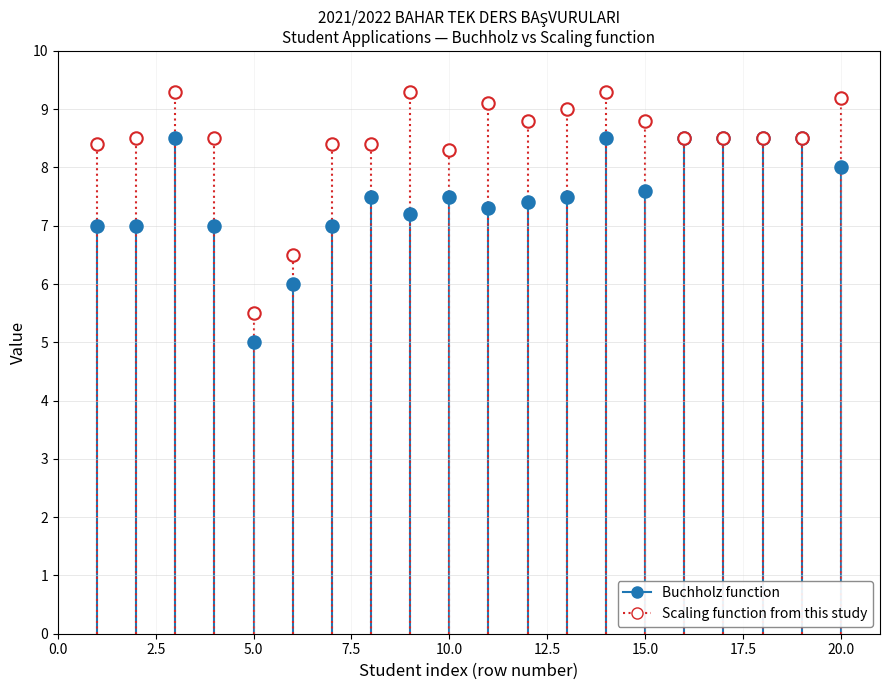

Which series has the largest Y range (max minus min)?

Scaling function from this study